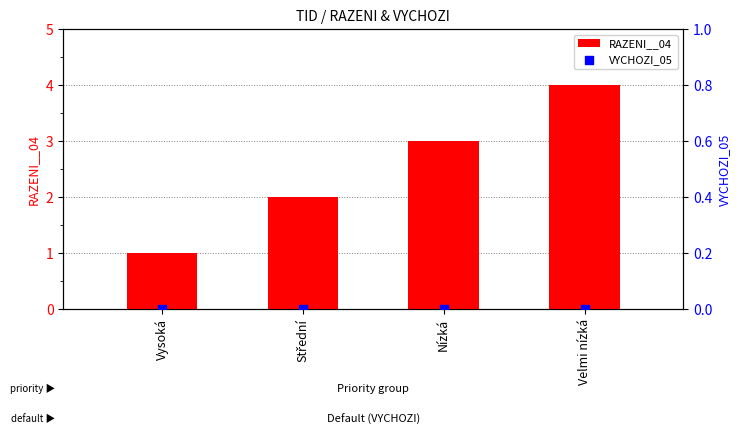

What are all the series names shown in the legend?

RAZENI__04, VYCHOZI_05